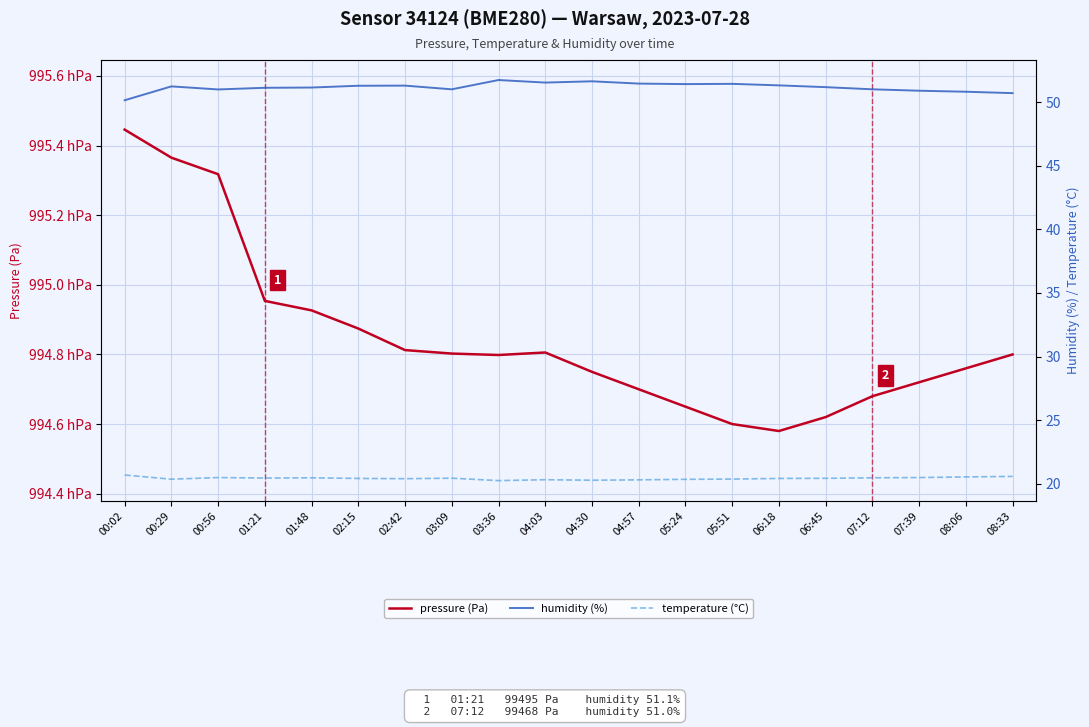

What is the label of the 20th point from the right?

00:02